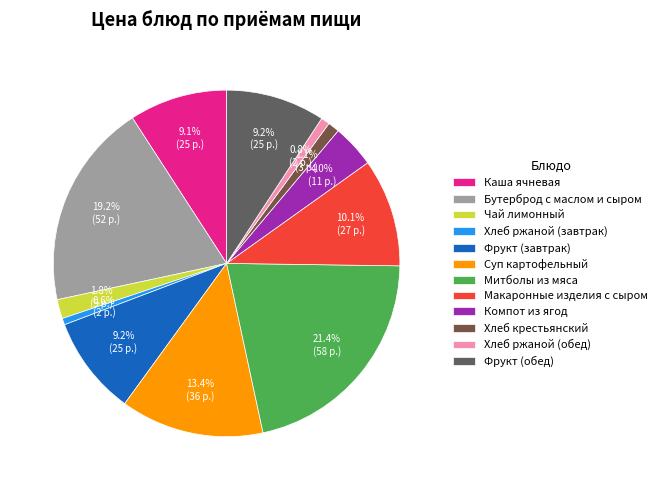

Is there any slice that represents more than half of the pie?

No